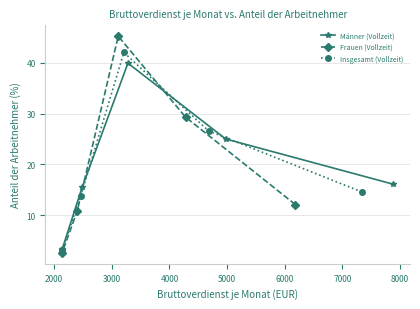

What is the value of the Männer (Vollzeit) point at the 2nd from the left?

15.5